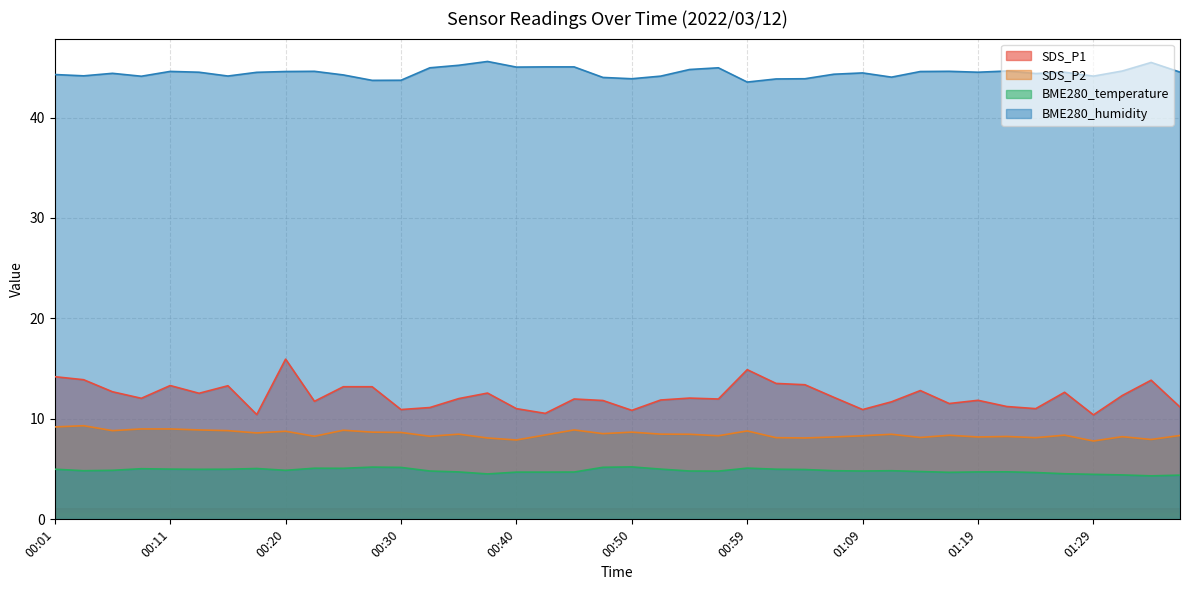

How many series are shown in this chart?

4